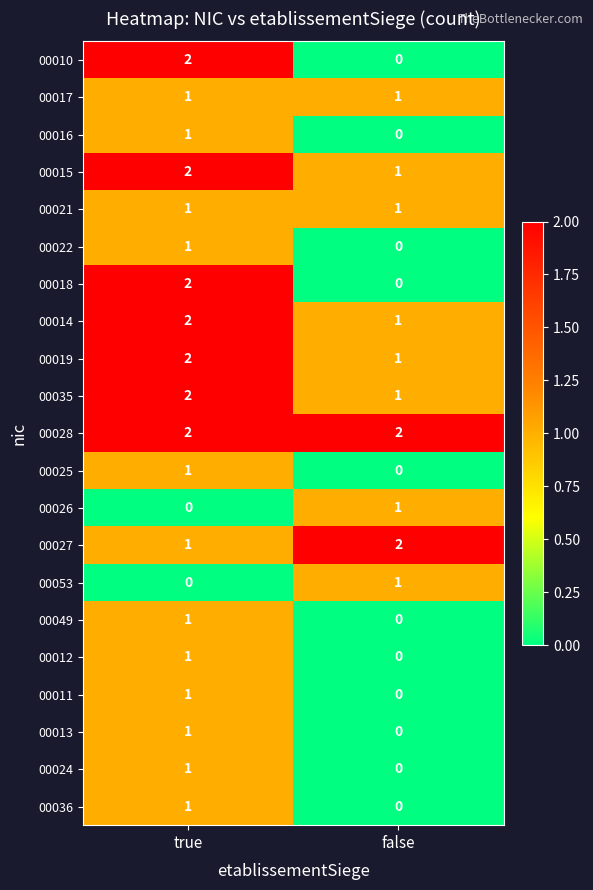

Rank the categories by 00016 value from highest to lowest.

true, false